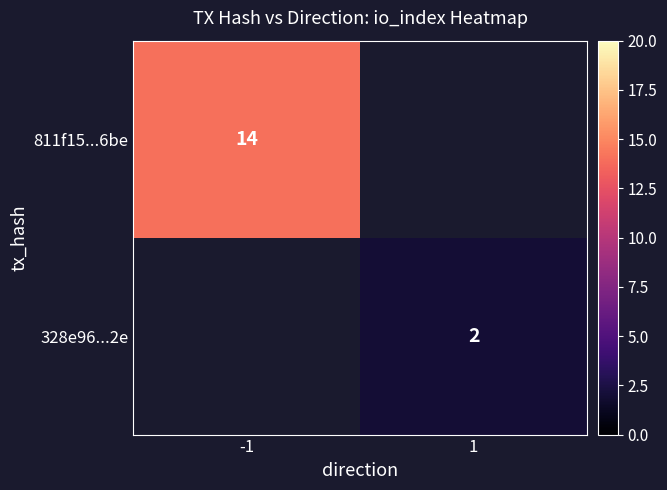

How many data points does each series have?

2